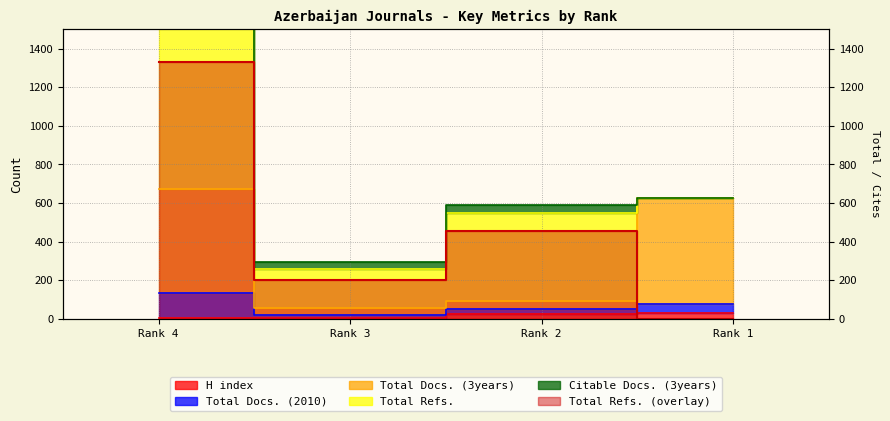

What is the difference between the second highest and minimum values in the Total Docs. (3years) series?

568